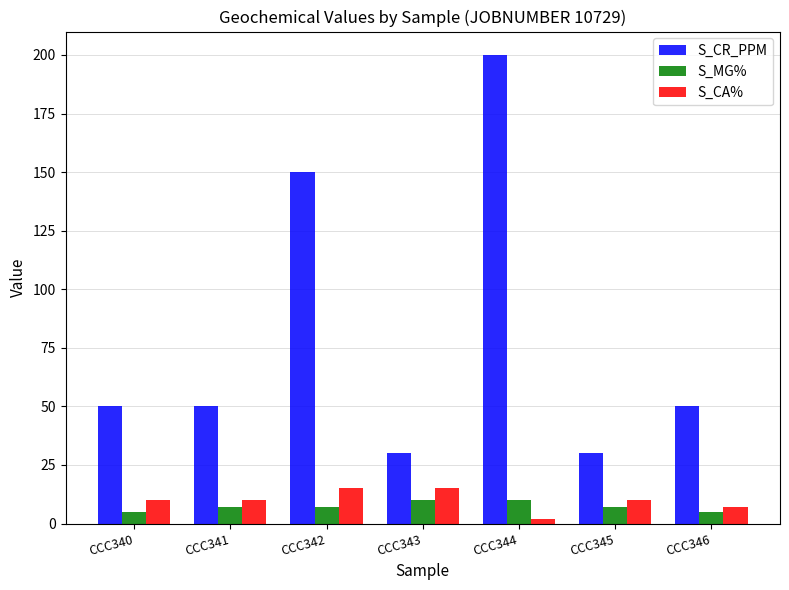

Reading left to right, extract all data points from this chart.

S_CR_PPM: 50	50	150	30	200	30	50
S_MG%: 5	7	7	10	10	7	5
S_CA%: 10	10	15	15	2	10	7